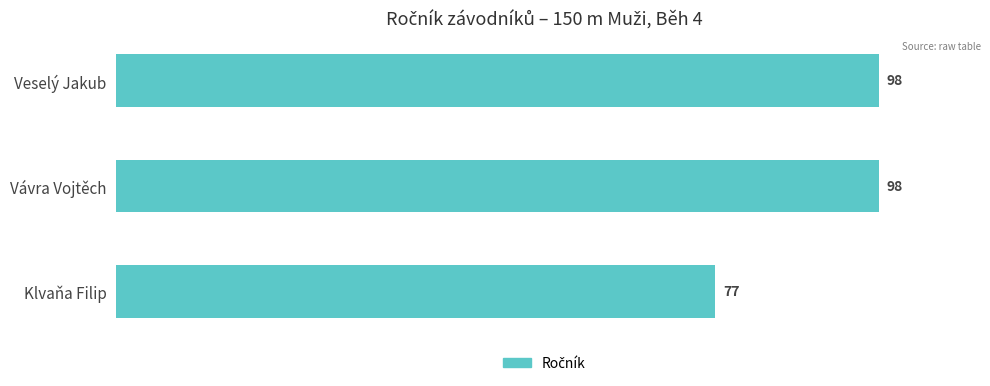

Which category has the lowest value across all series?

Klvaňa Filip